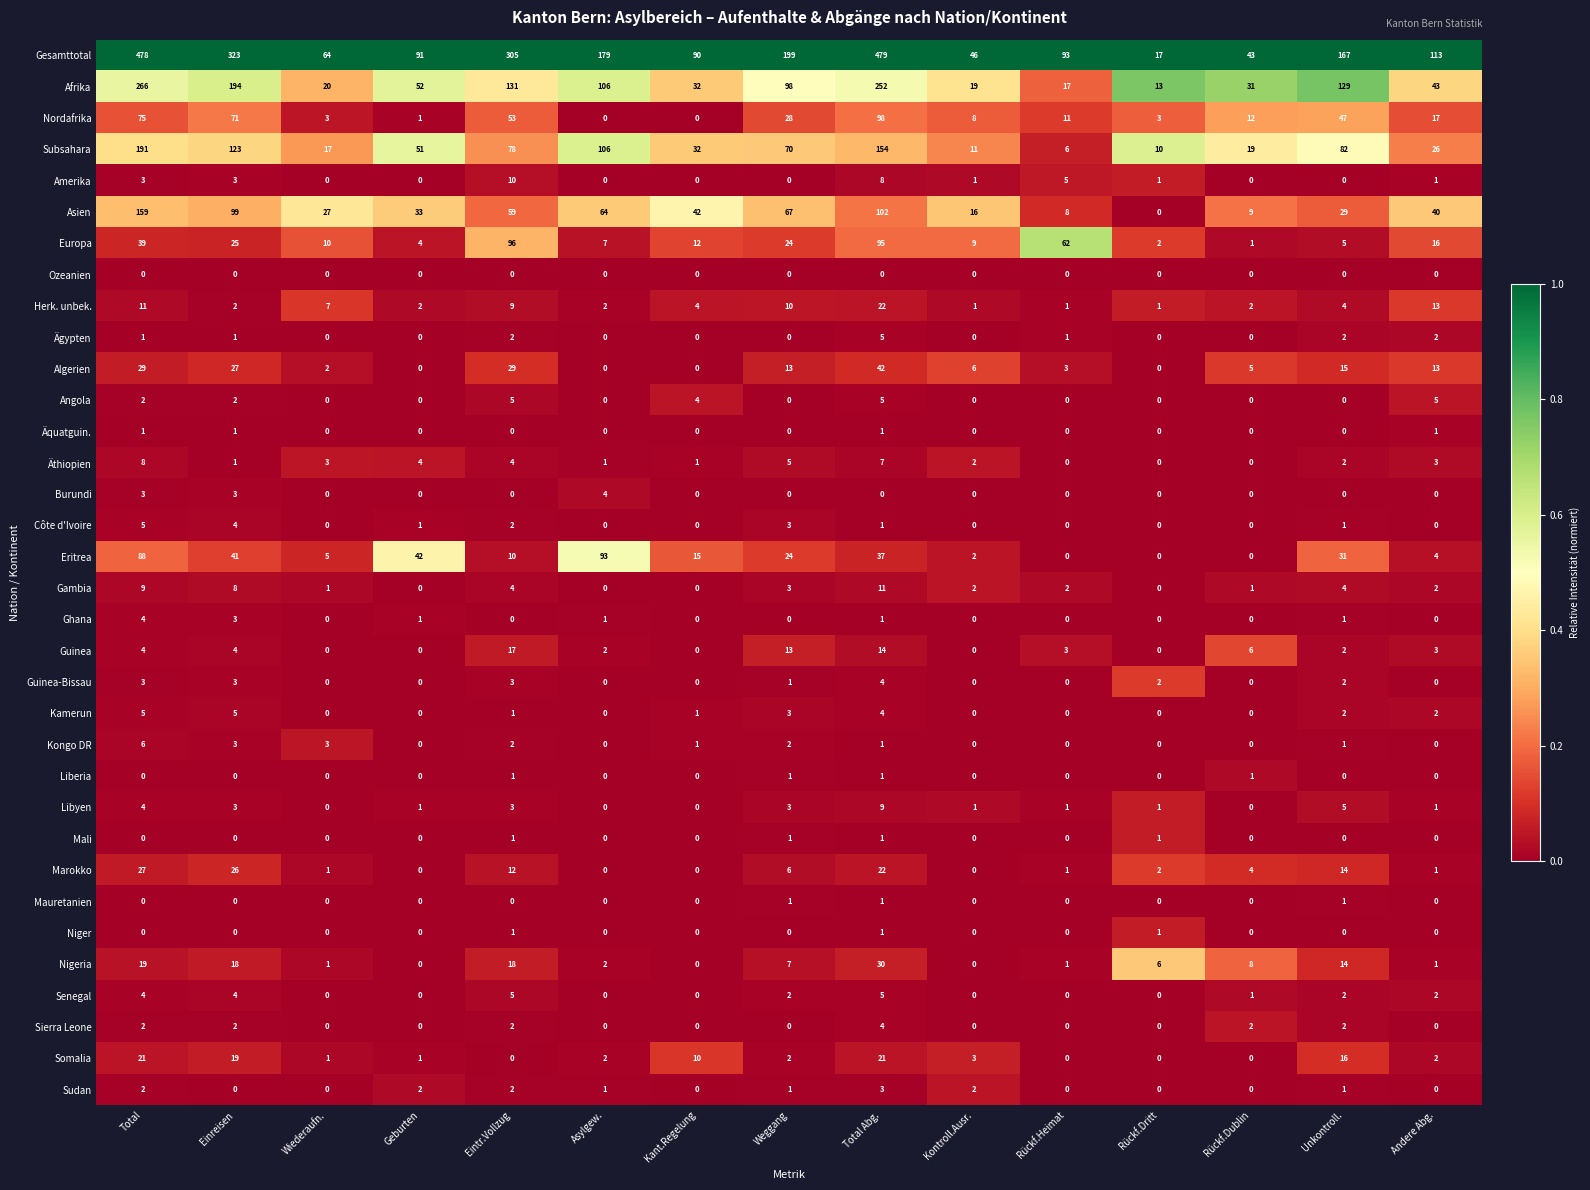

True or false: Subsahara has a value of 106 at Asylgew..

True